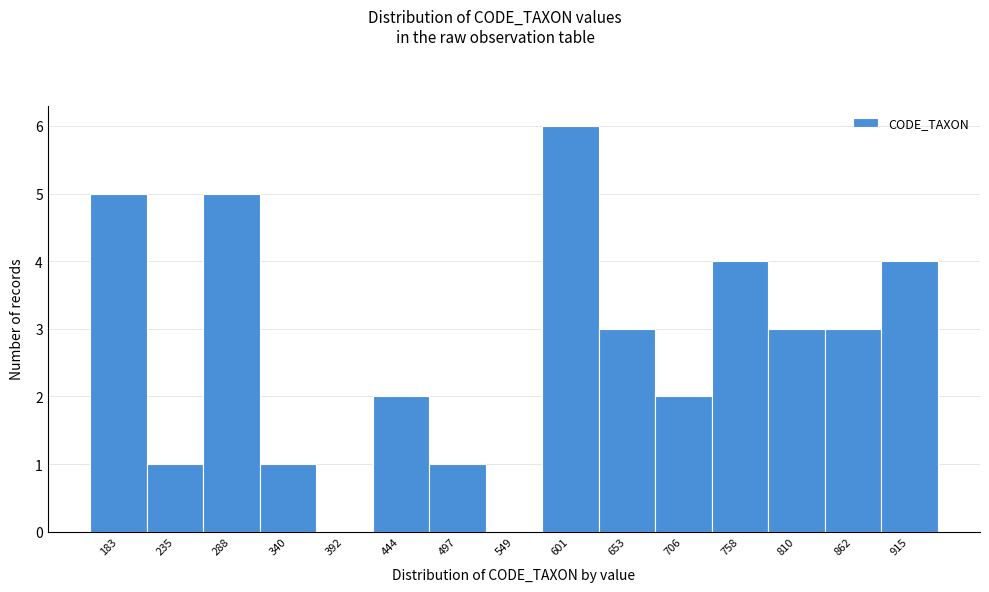

Reading right to left, list all the values displayed in this chart.

915=4	862=3	810=3	758=4	706=2	653=3	601=6	549=0	497=1	444=2	392=0	340=1	288=5	235=1	183=5